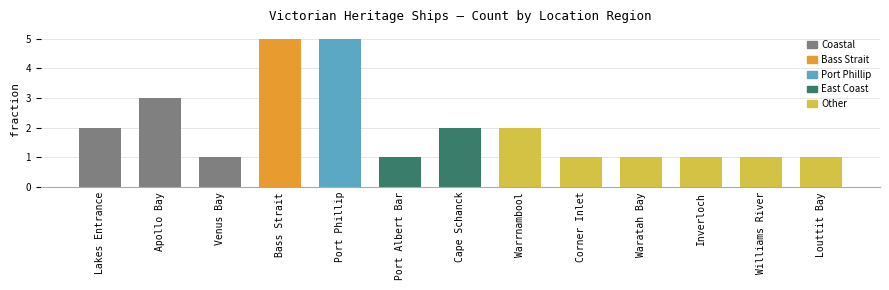

What is the sum of all values?

26